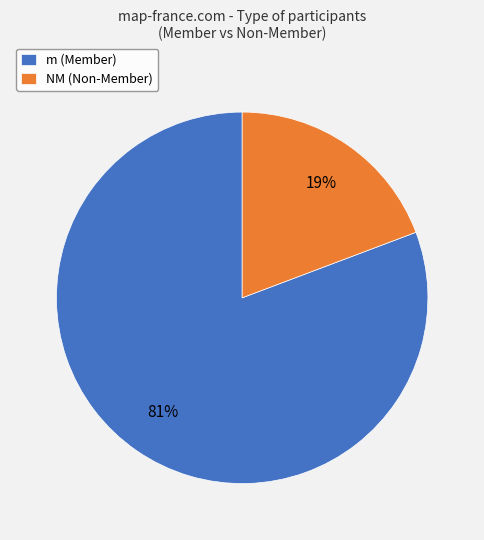

How many segments does this pie chart have?

2